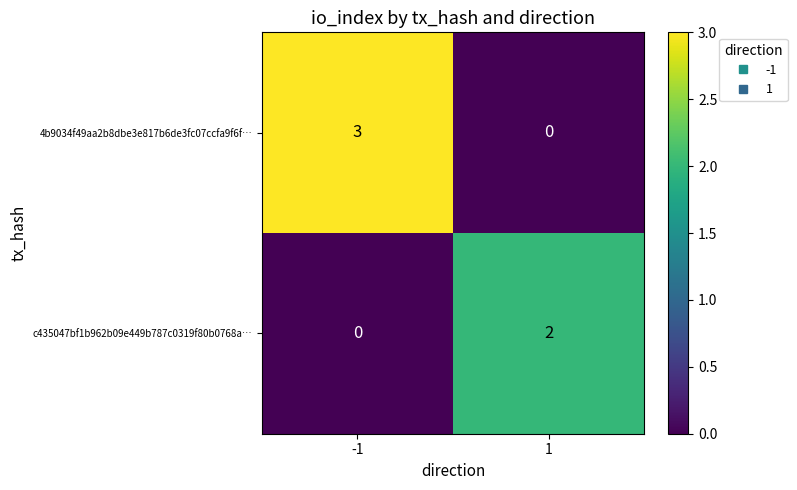

What is the greatest value displayed?

3